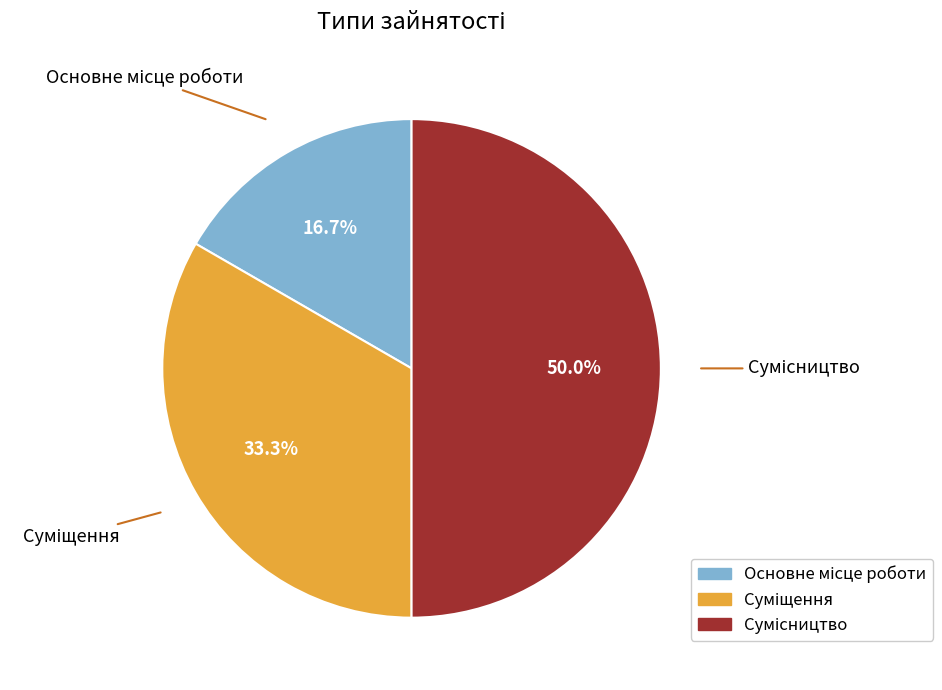

To the nearest percent, what is the difference between the Основне місце роботи and Сумісництво slice percentages?

33%